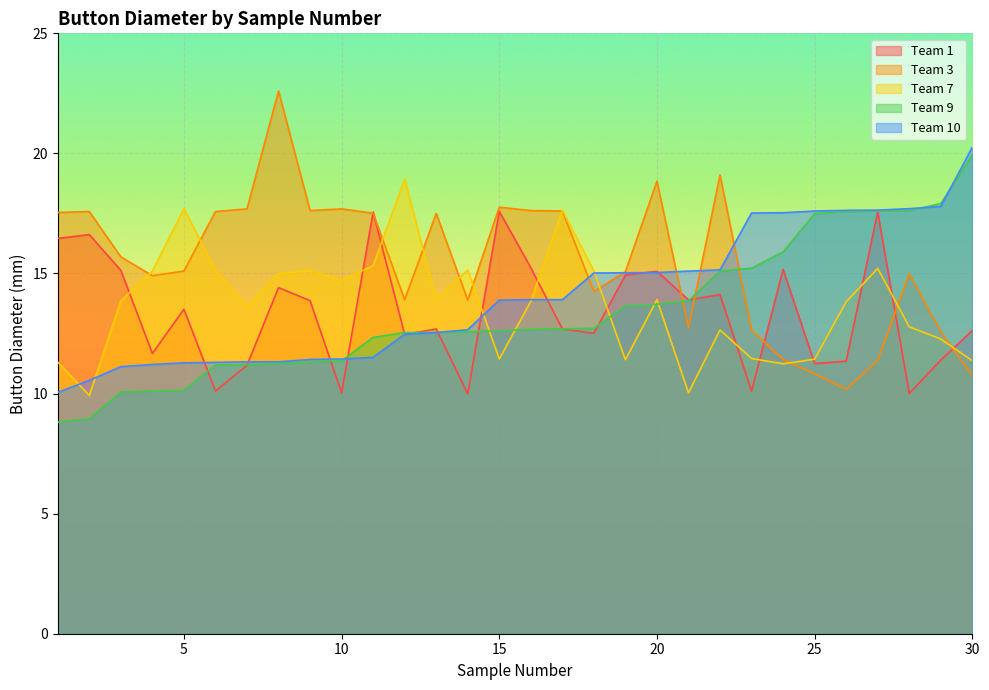

What is the value of the Team 7 point at the 7th from the left?

13.6